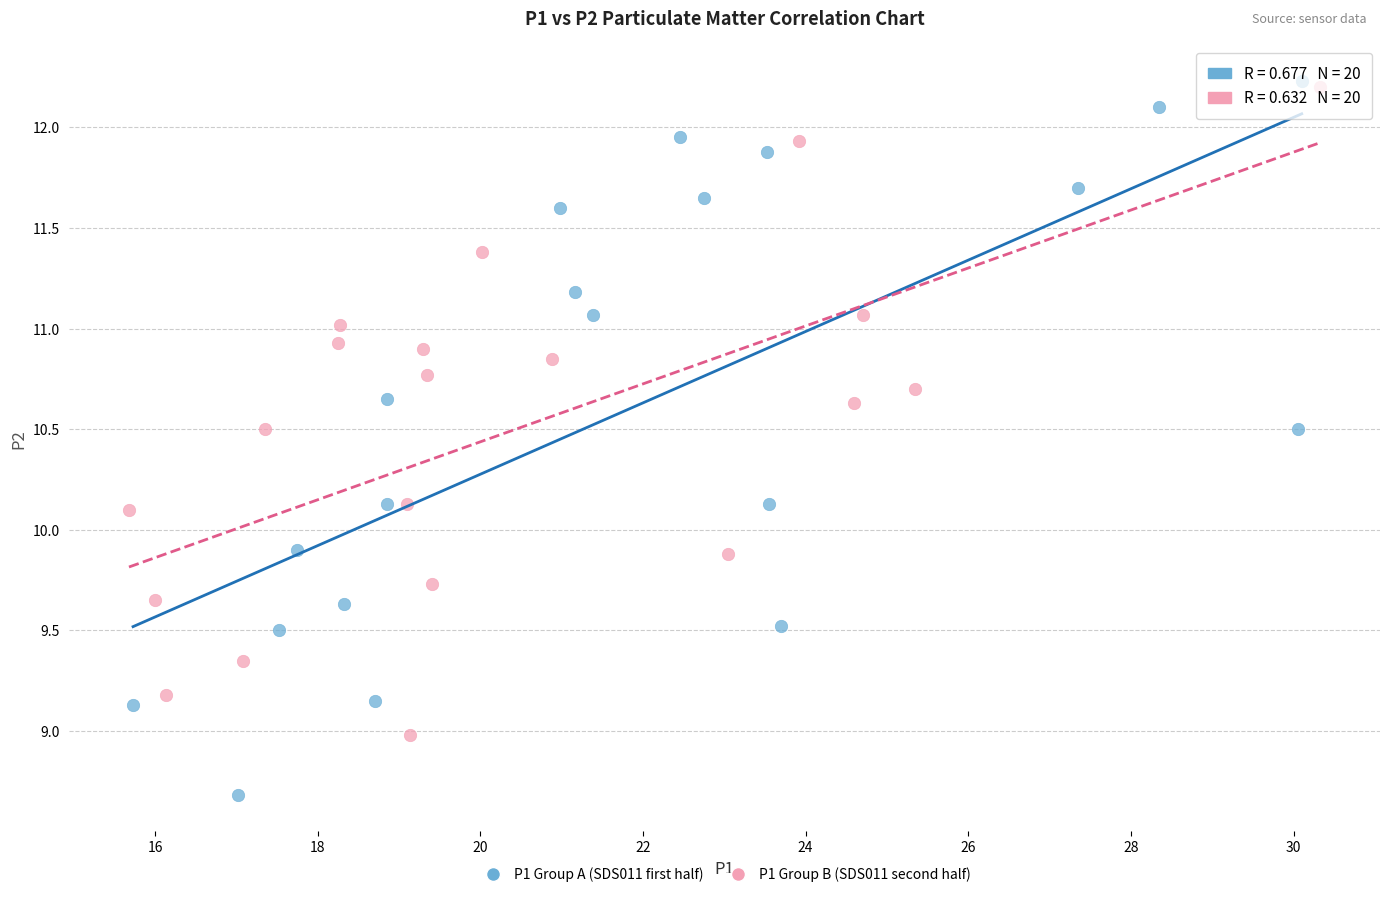

What are all the series names shown in the legend?

P1 Group A (SDS011 first half), P1 Group B (SDS011 second half)